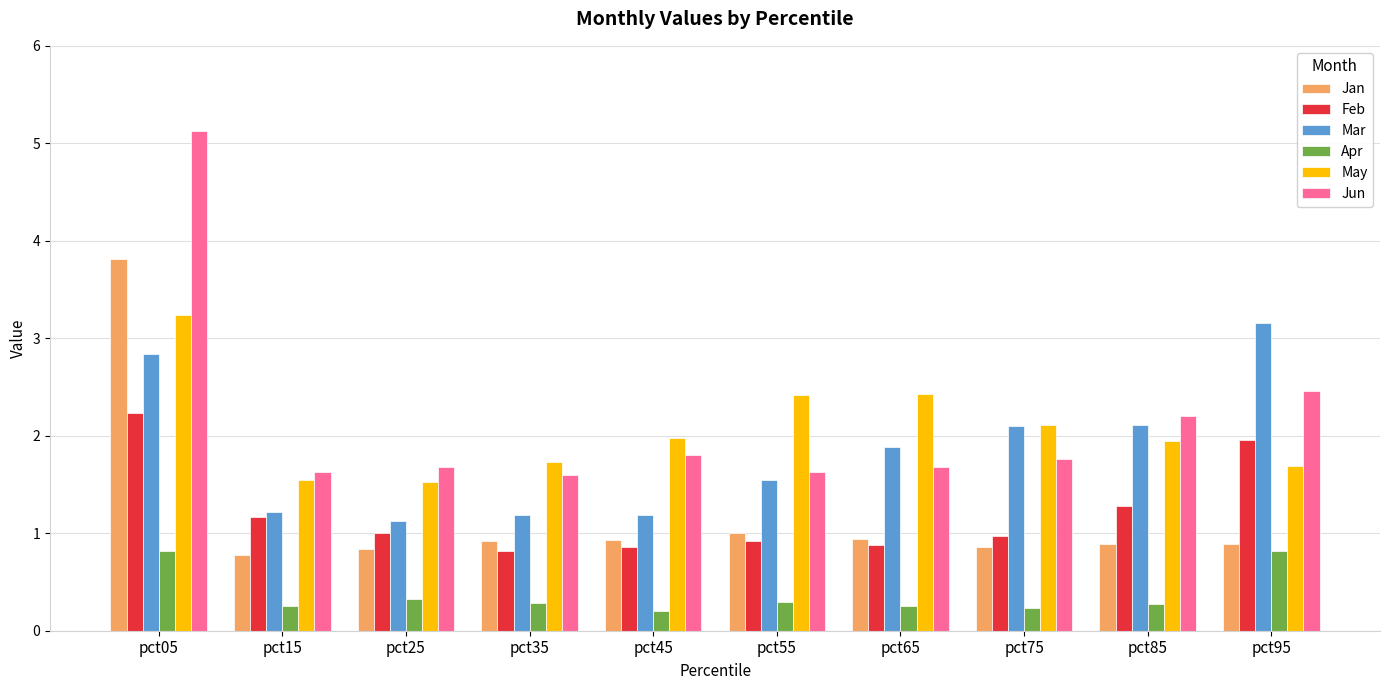

Which series has the largest range (max minus min)?

Jun